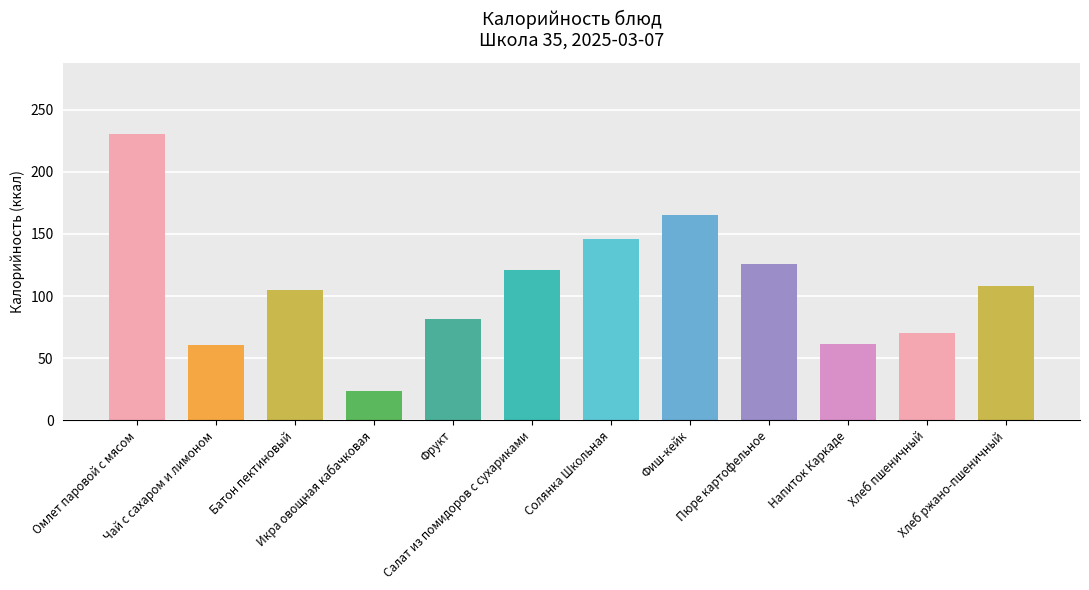

Count the number of categories in the chart.

12